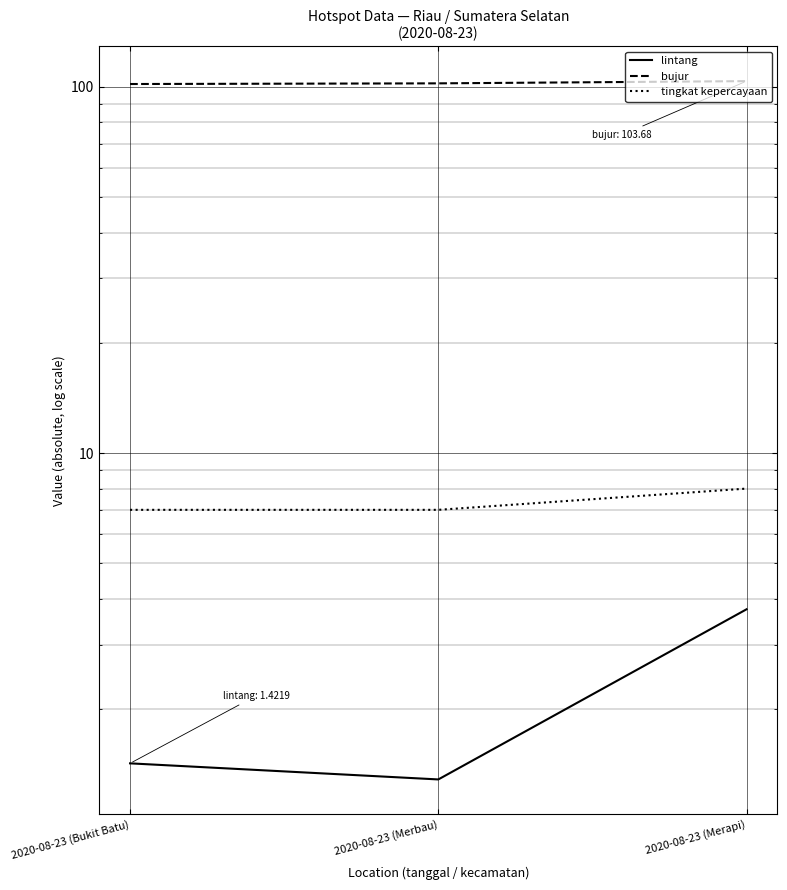

Rank the series by their maximum value, from highest to lowest.

bujur, tingkat kepercayaan, lintang